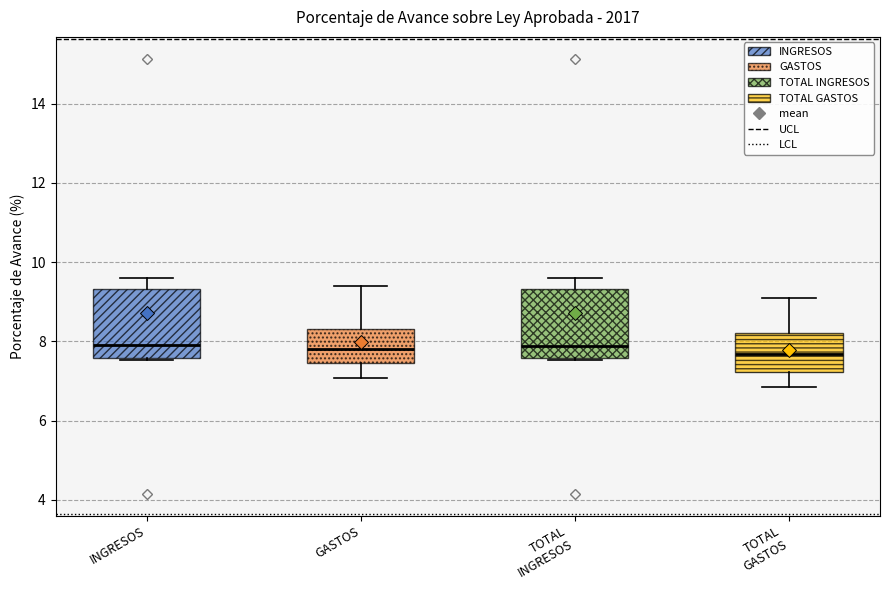

Reading left to right, read every box against the y-axis: the position of its median line, the range the box covers, and the ends of its whiskers. The values are not printed on the chart, so give them approximately, as read against the axis.

INGRESOS: median 7.8, box 7.6 to 9.4, whiskers 7.6 to 9.6
GASTOS: median 7.8, box 7.4 to 8.4, whiskers 7.0 to 9.4
TOTAL INGRESOS: median 7.8, box 7.6 to 9.4, whiskers 7.6 to 9.6
TOTAL GASTOS: median 7.6, box 7.2 to 8.2, whiskers 6.8 to 9.0